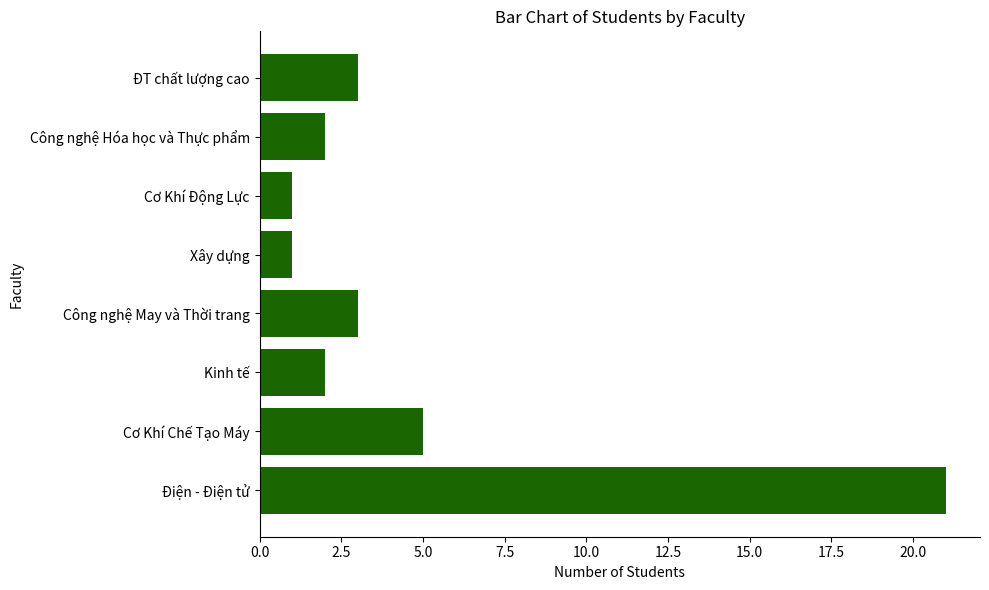

Count the number of categories in the chart.

8